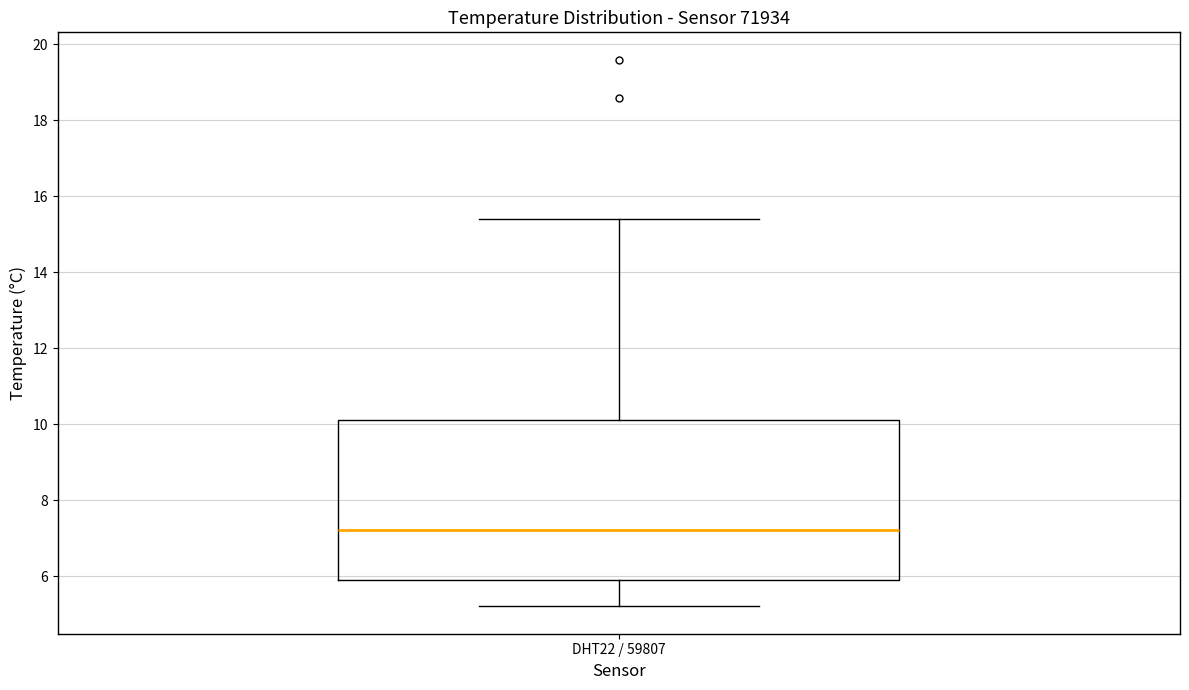

Read this box plot against the y-axis: the position of the median line, the range covered by the box, and the ends of both whiskers. The values are not printed on the chart, so give them approximately, as read against the axis.

median 7.2, box 6.0 to 10.2, whiskers 5.2 to 15.4